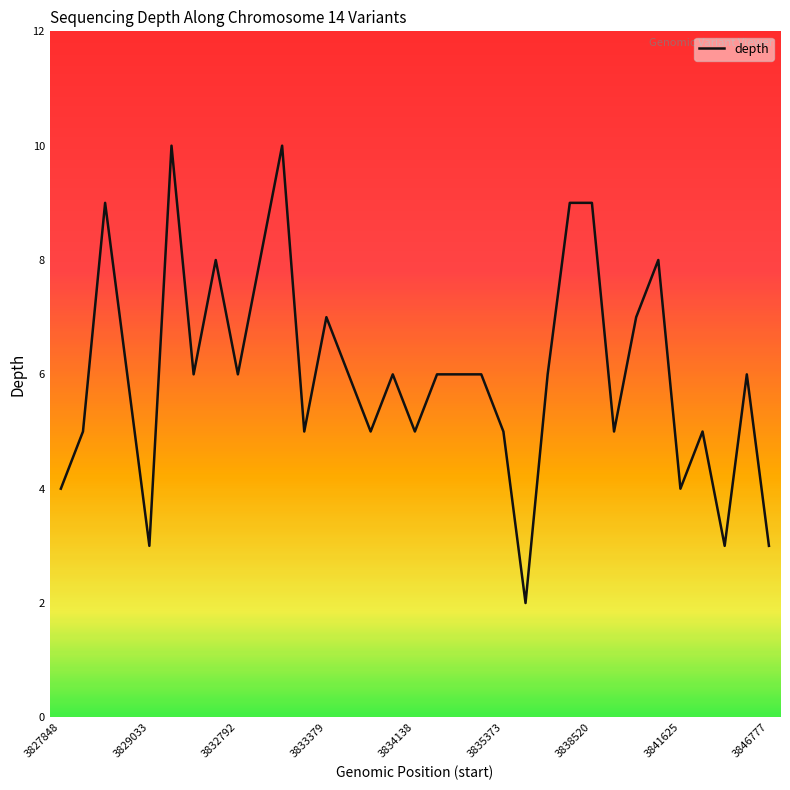

What is the difference between the maximum and minimum values?

8